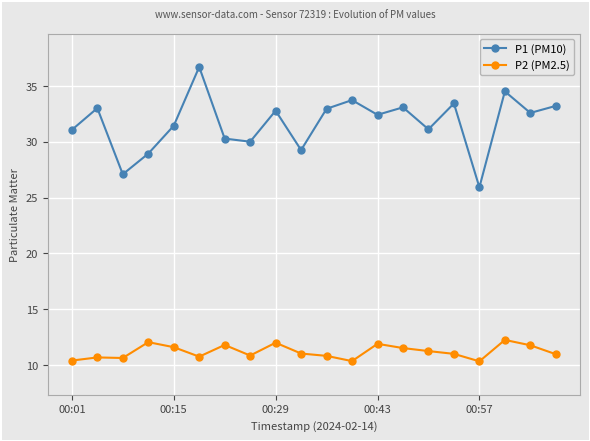

True or false: P1 (PM10) and P2 (PM2.5) cross at least once.

False